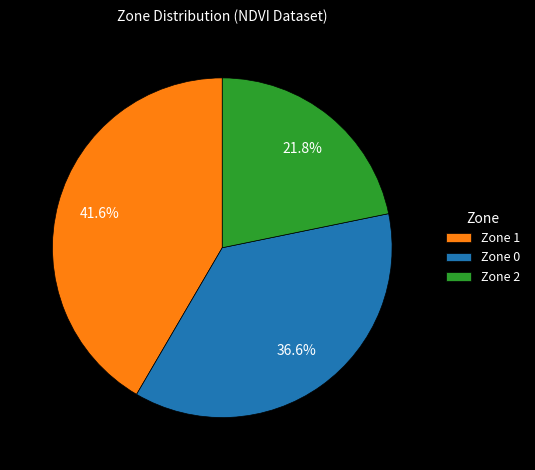

Is there any slice that represents more than half of the pie?

No